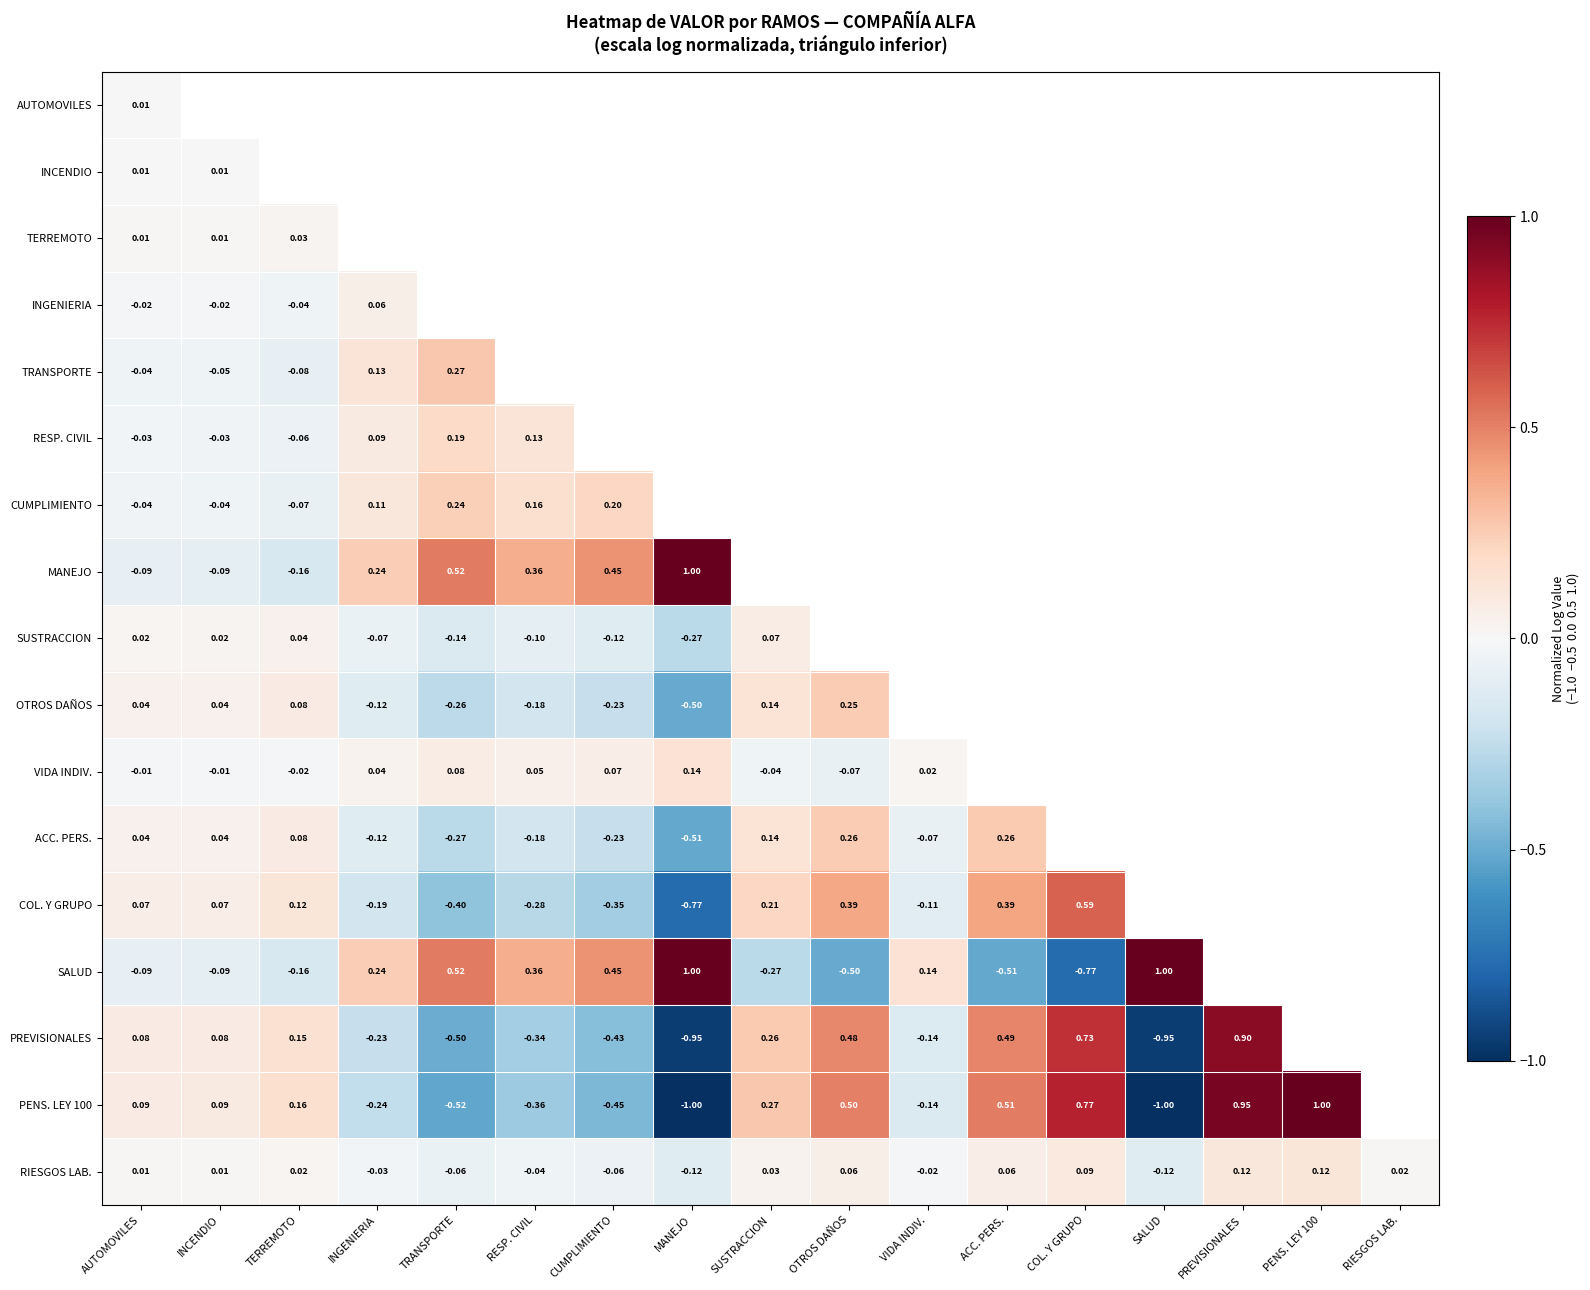

Is the value of RIESGOS LAB. at ACC. PERS. greater than the value of COL. Y GRUPO at SUSTRACCION?

No